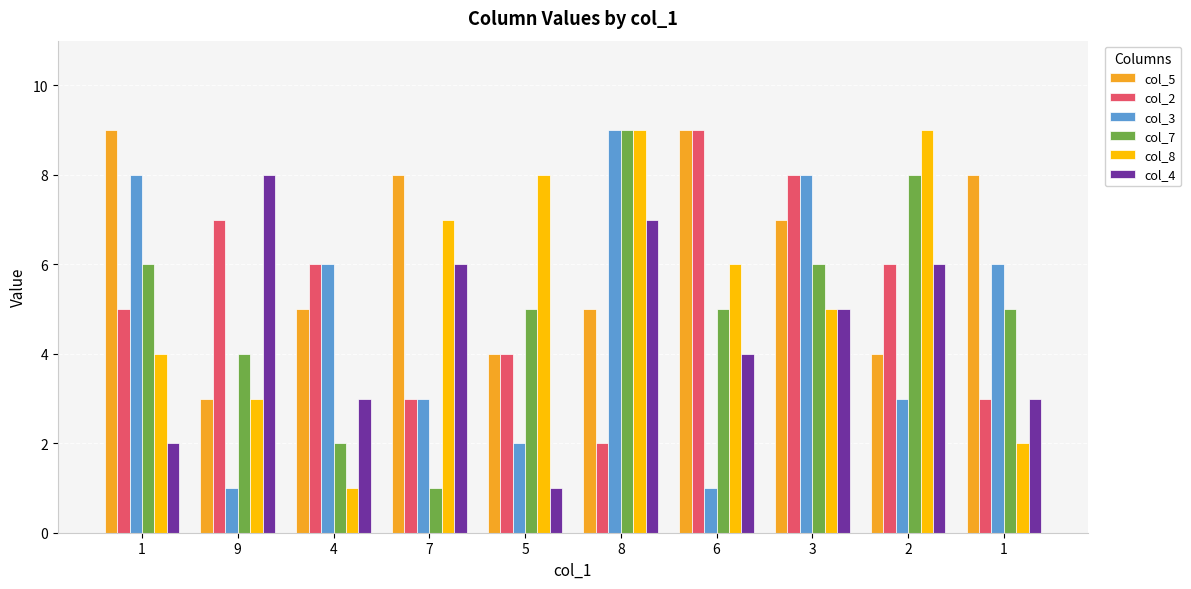

Which series changed the most between 4 and 2?

col_8